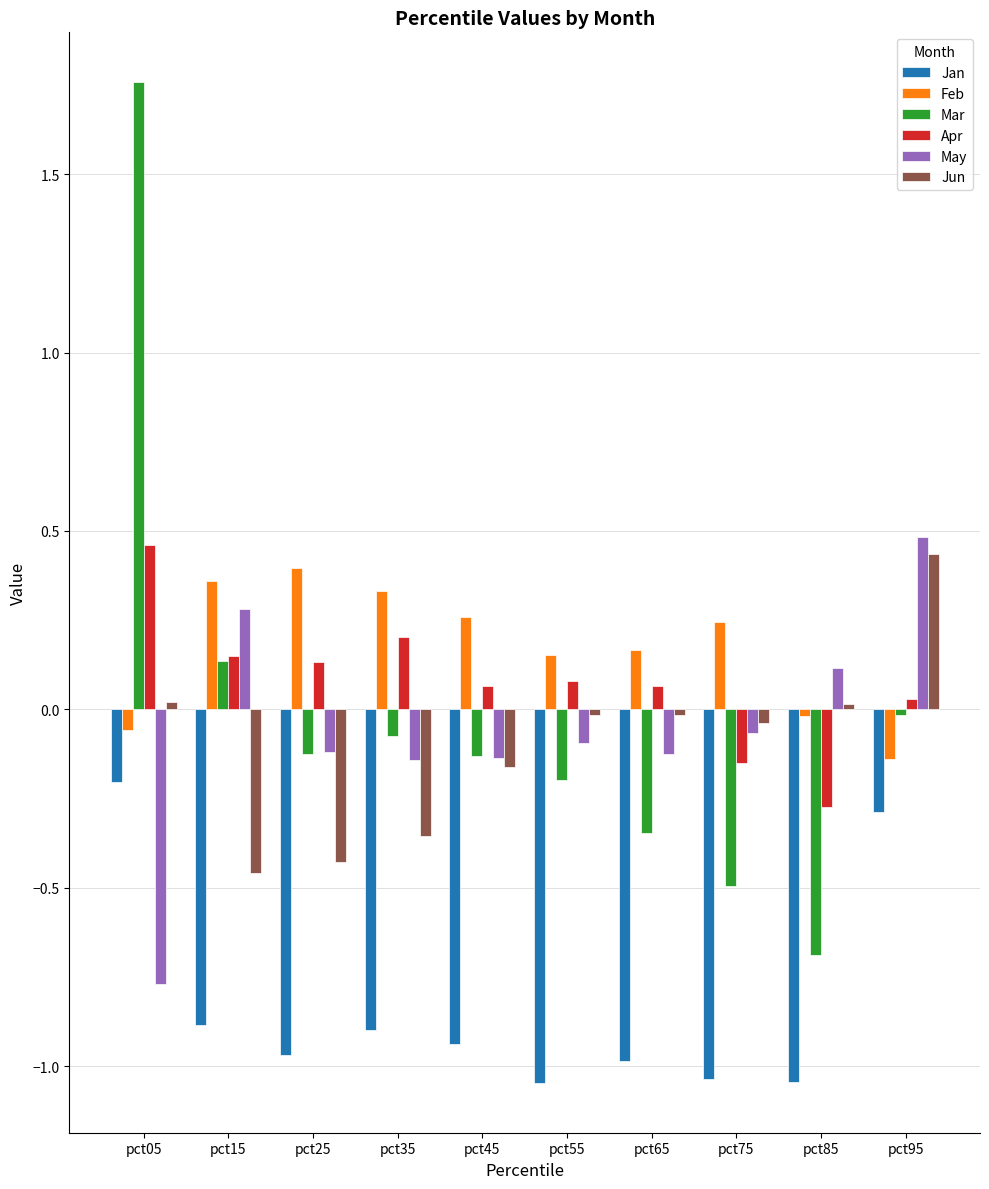

What are all the series names shown in the legend?

Jan, Feb, Mar, Apr, May, Jun